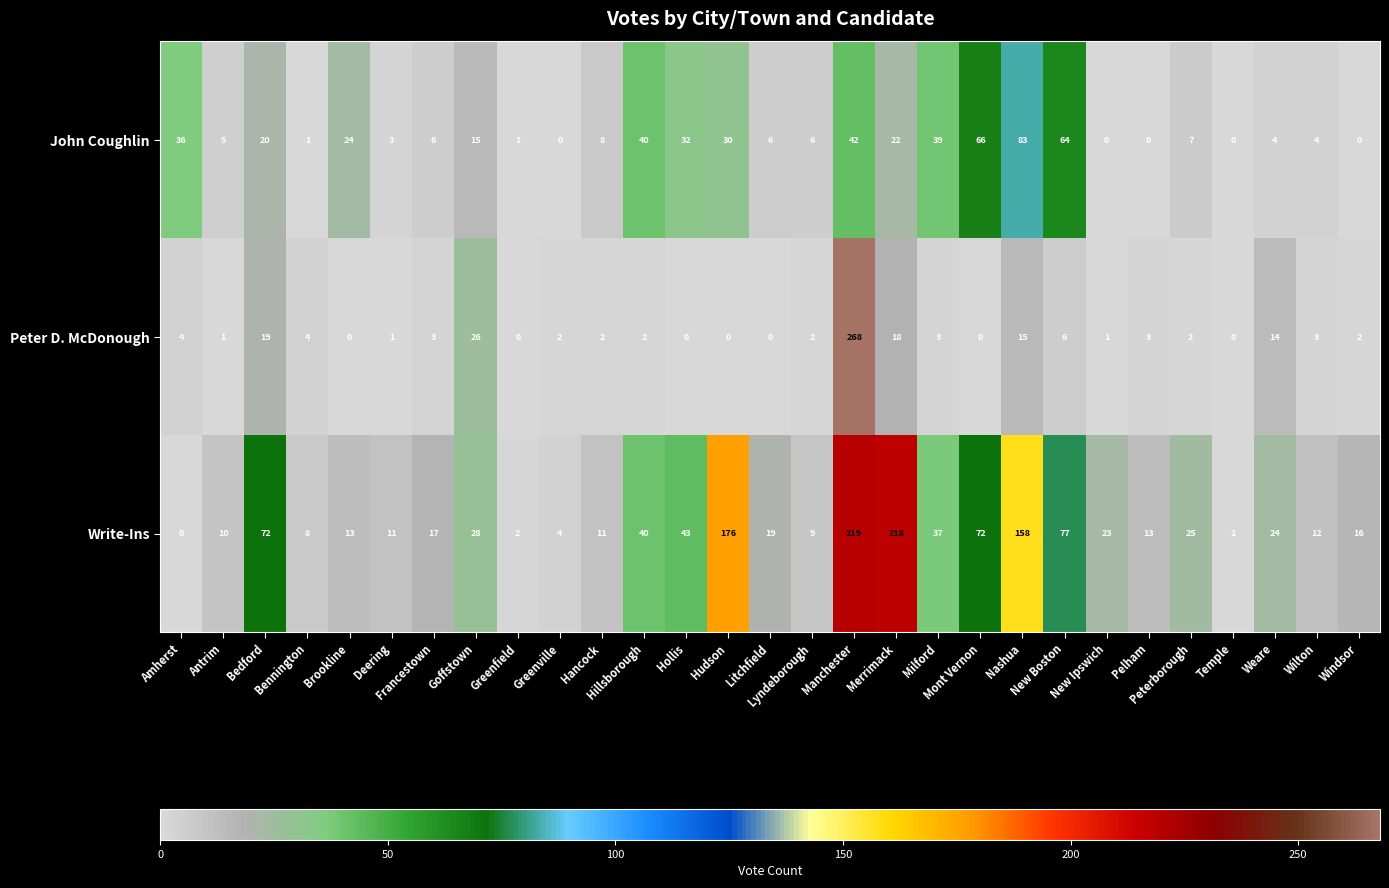

Which series has the largest total across all categories?

Write-Ins